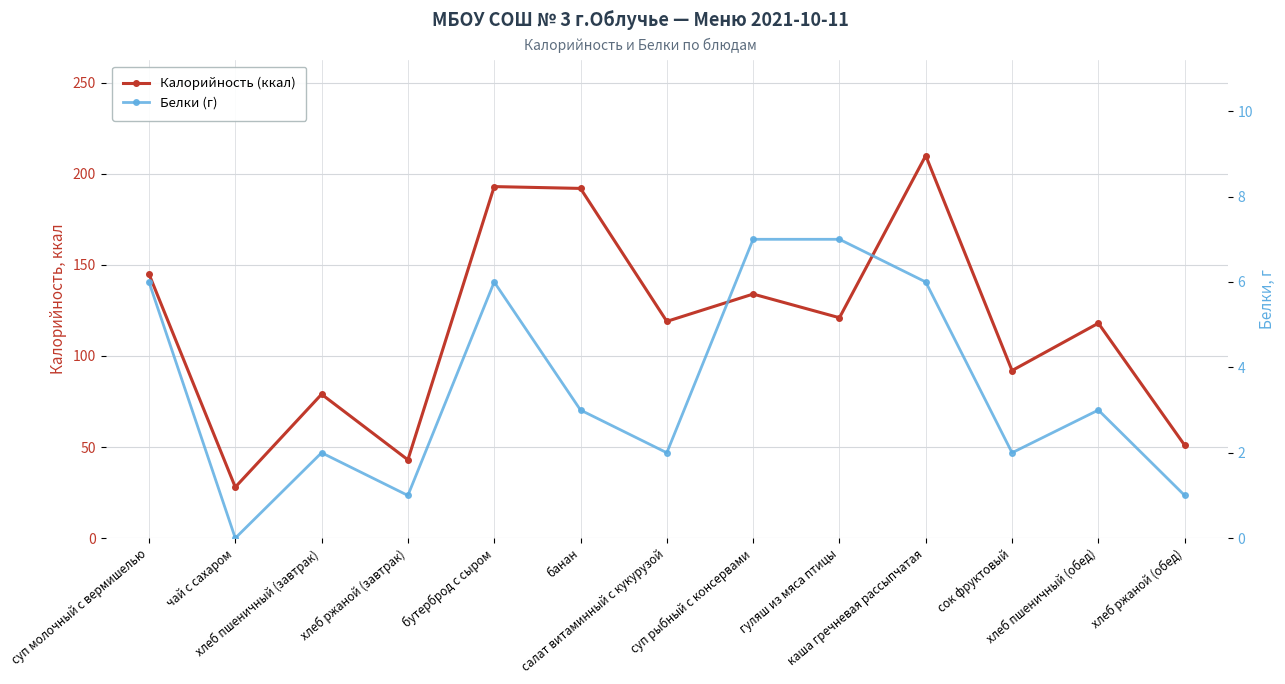

What is the average value of the Белки (г) series?

4